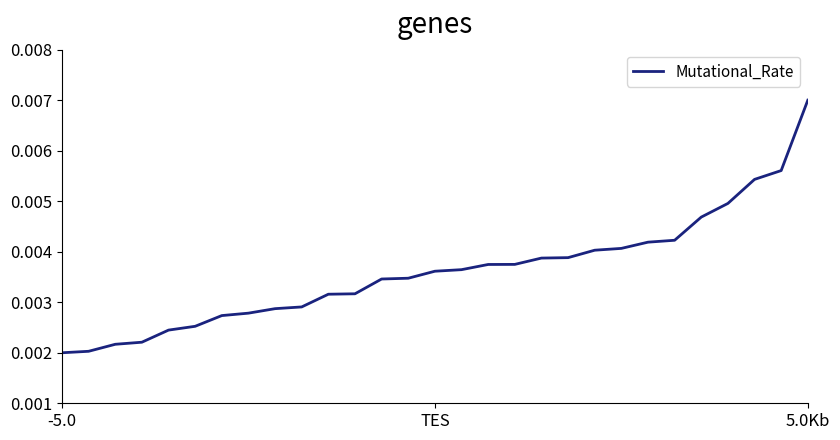

How many lines are shown in the chart?

1